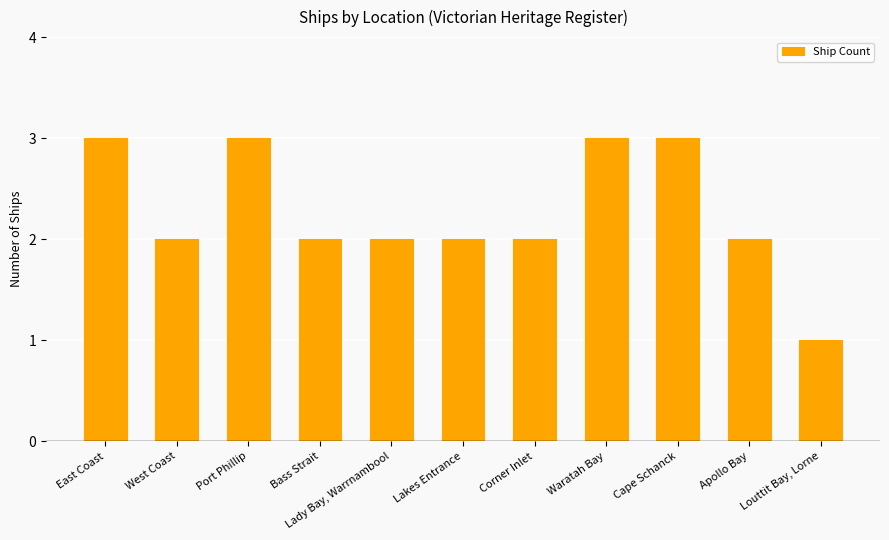

What is the greatest value displayed?

3